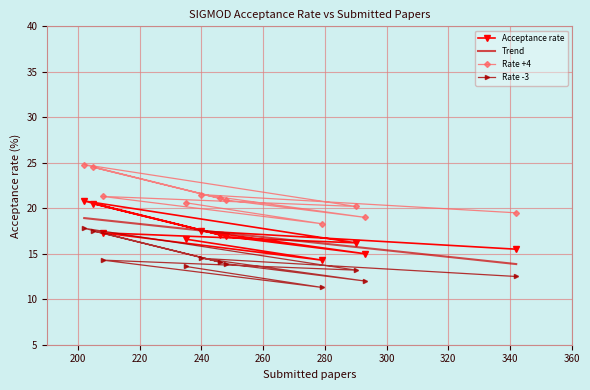

What is the lowest value of the Acceptance rate series?

14.3